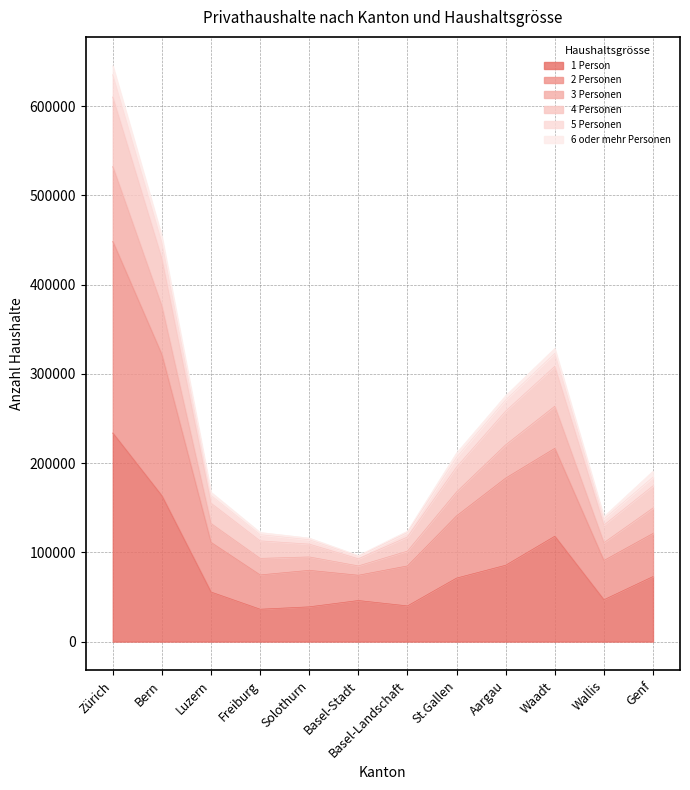

The value of 1 Person at Luzern is 24203. True or false?

False